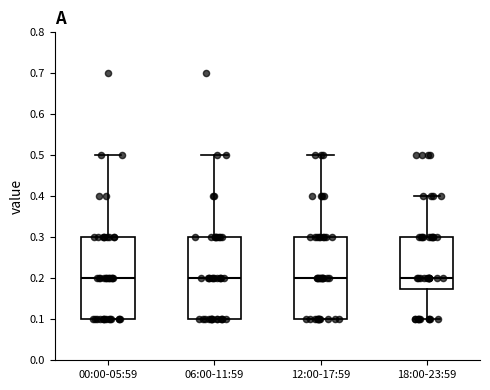

Where does the upper whisker of the box for 18:00-23:59 end on the y-axis? The values are not printed on the chart, so give them approximately, as read against the axis.

0.40